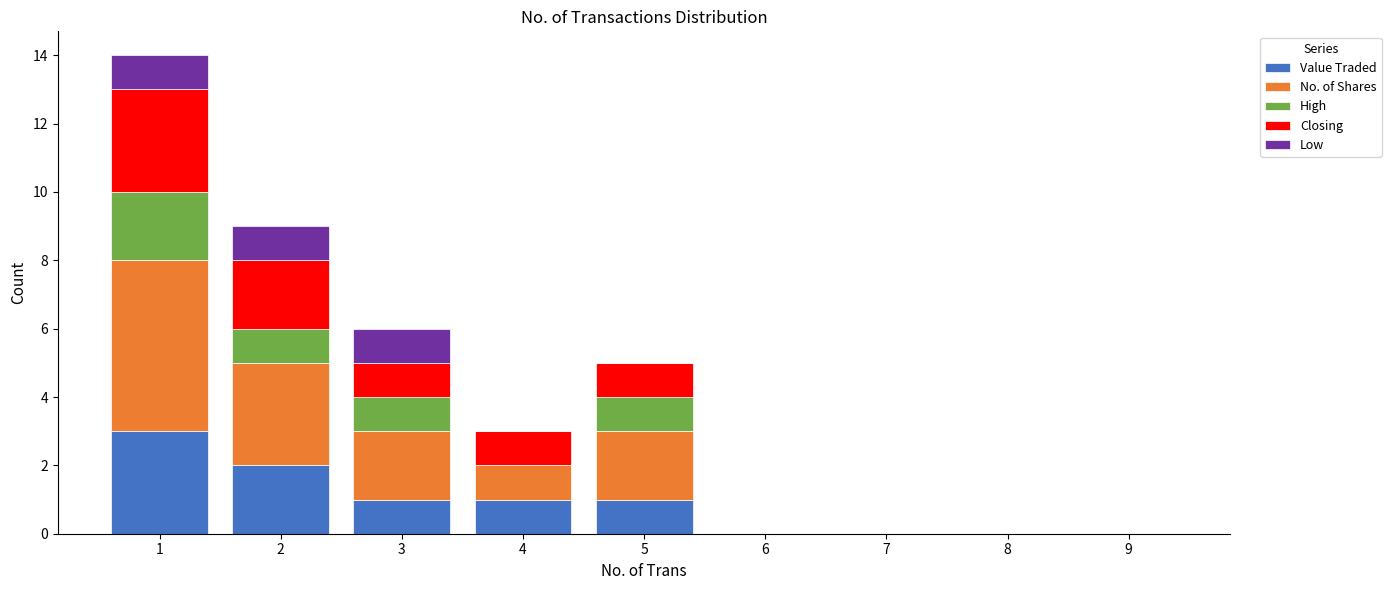

The Value Traded series shows -2 at 6. True or false?

False